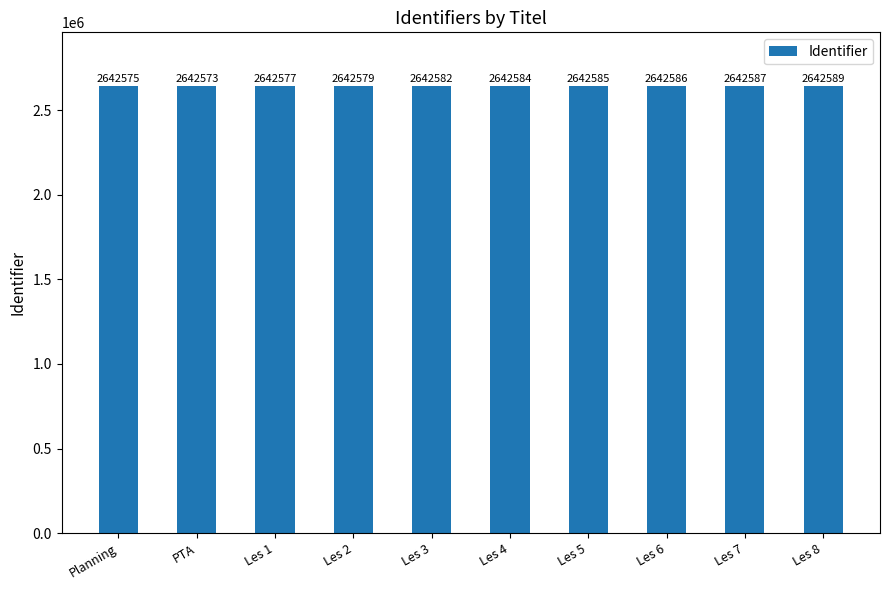

What is the change in value from Les 3 to Les 6?

+4